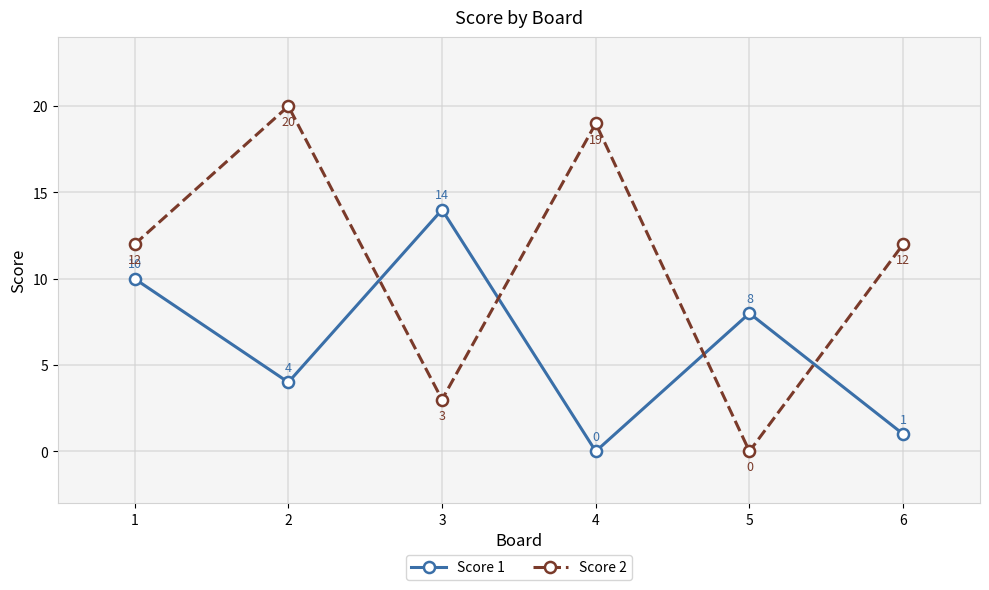

True or false: Score 1 and Score 2 cross at least once.

True